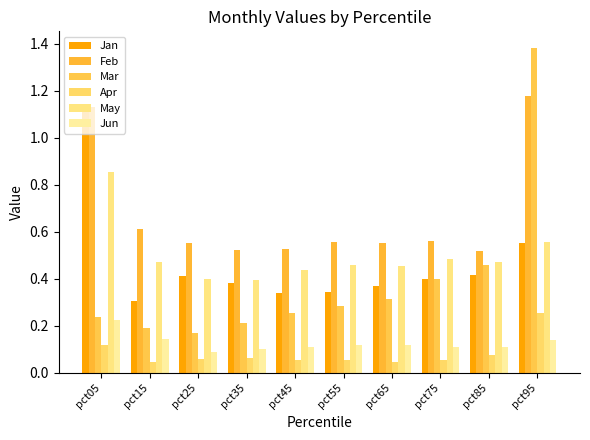

What is the difference between the maximum and minimum values in the Mar series?

1.2